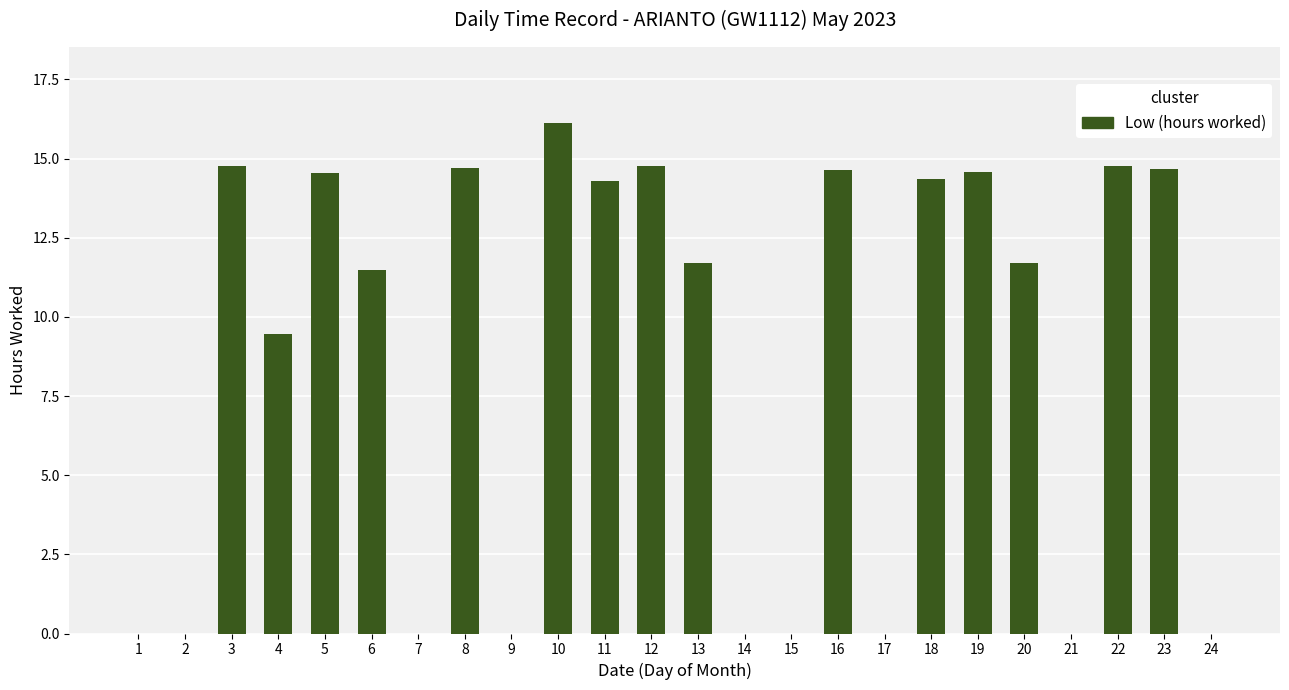

What is the sum of all values?

206.6